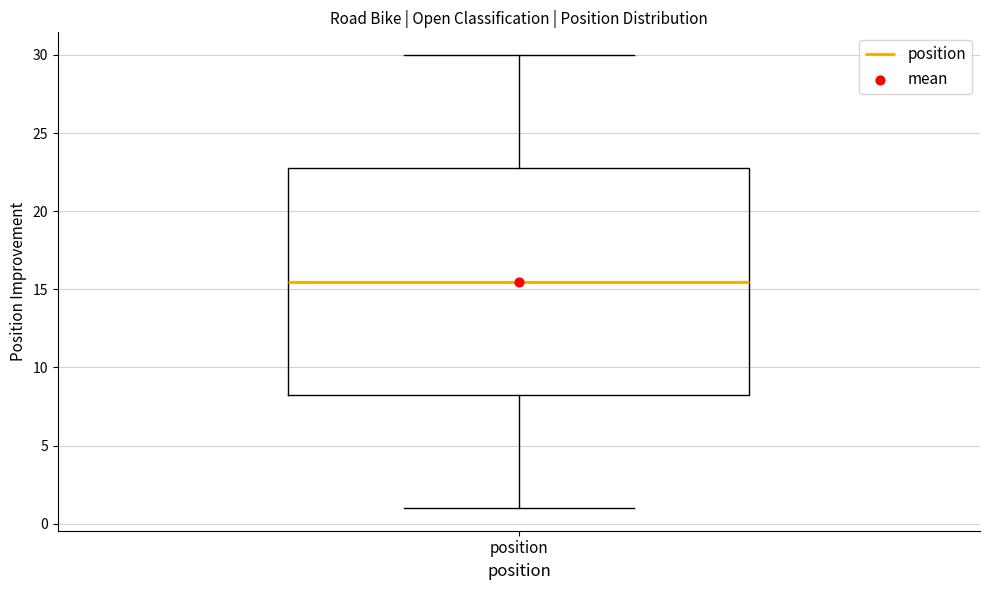

Read this box plot against the y-axis: the position of the median line, the range covered by the box, and the ends of both whiskers. The values are not printed on the chart, so give them approximately, as read against the axis.

median 15.5, box 8.5 to 23.0, whiskers 1.0 to 30.0